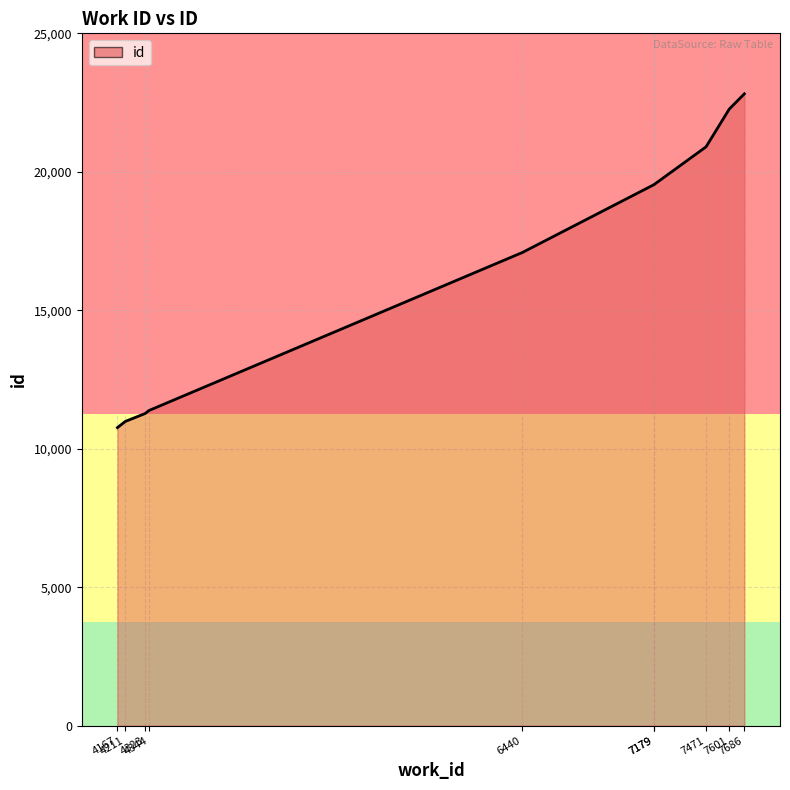

How many lines are shown in the chart?

1